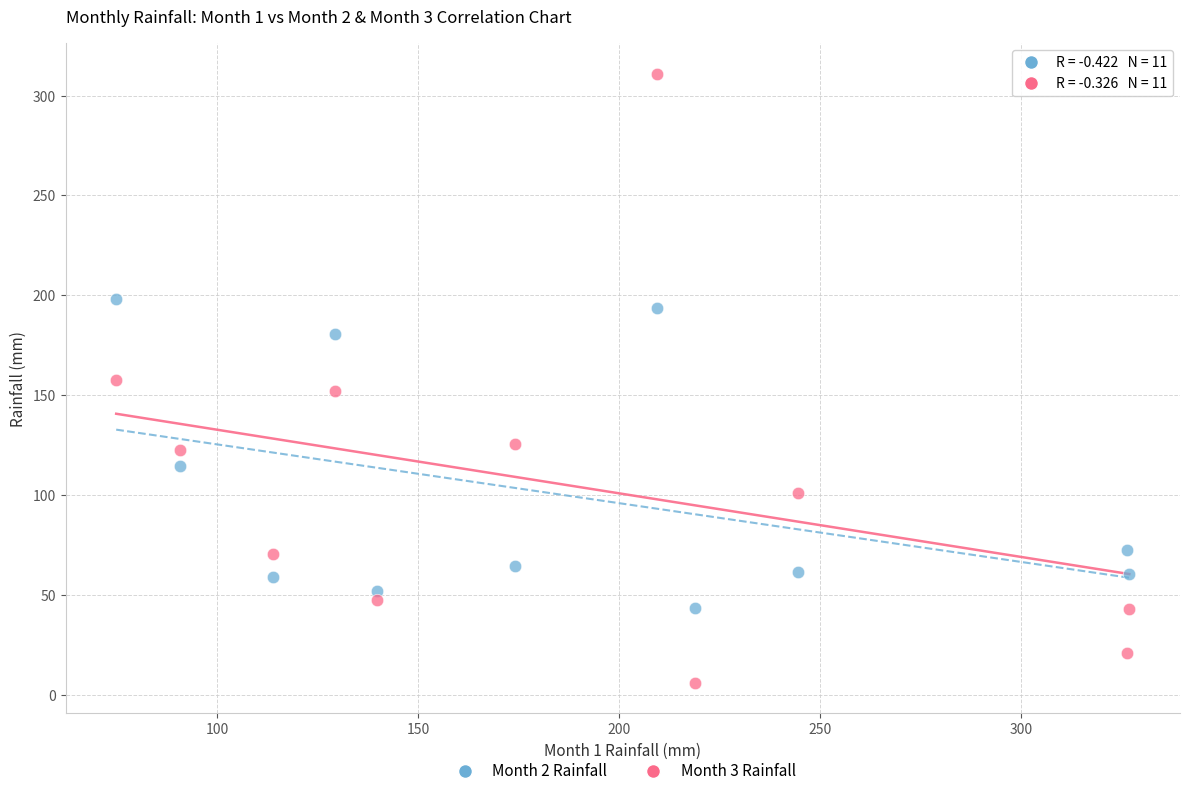

Across all data points, what is the range of X values (max minus min)?

252.0